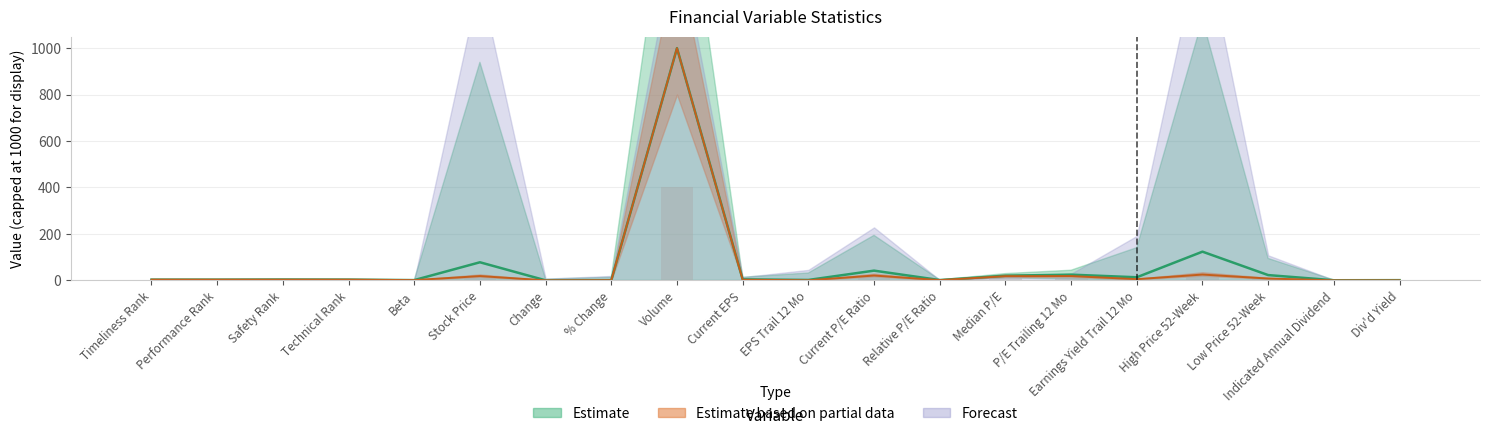

The Median series shows 3.1 at Technical Rank. True or false?

True